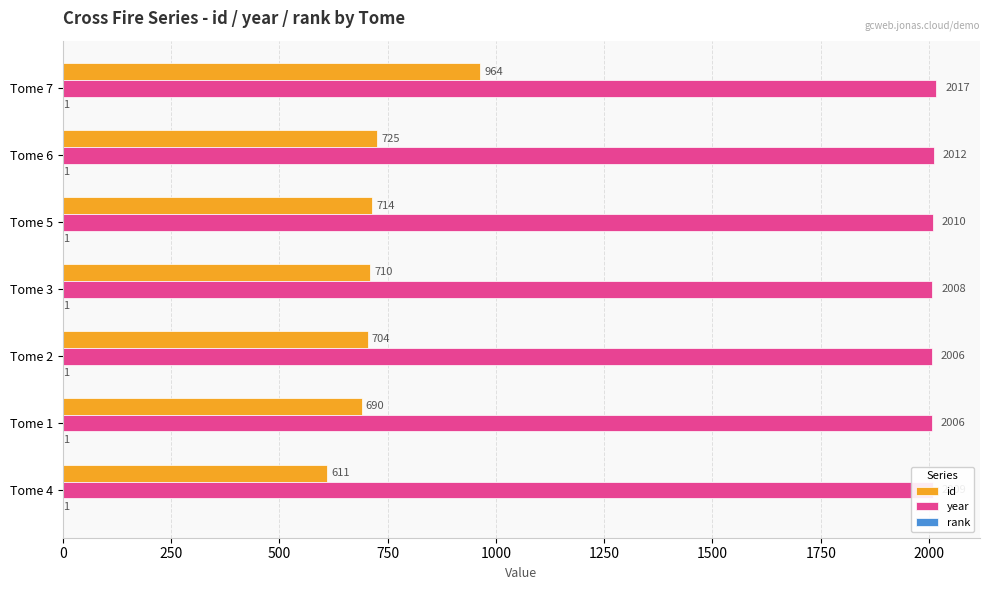

At which category is the sum across all series the highest?

Tome 7